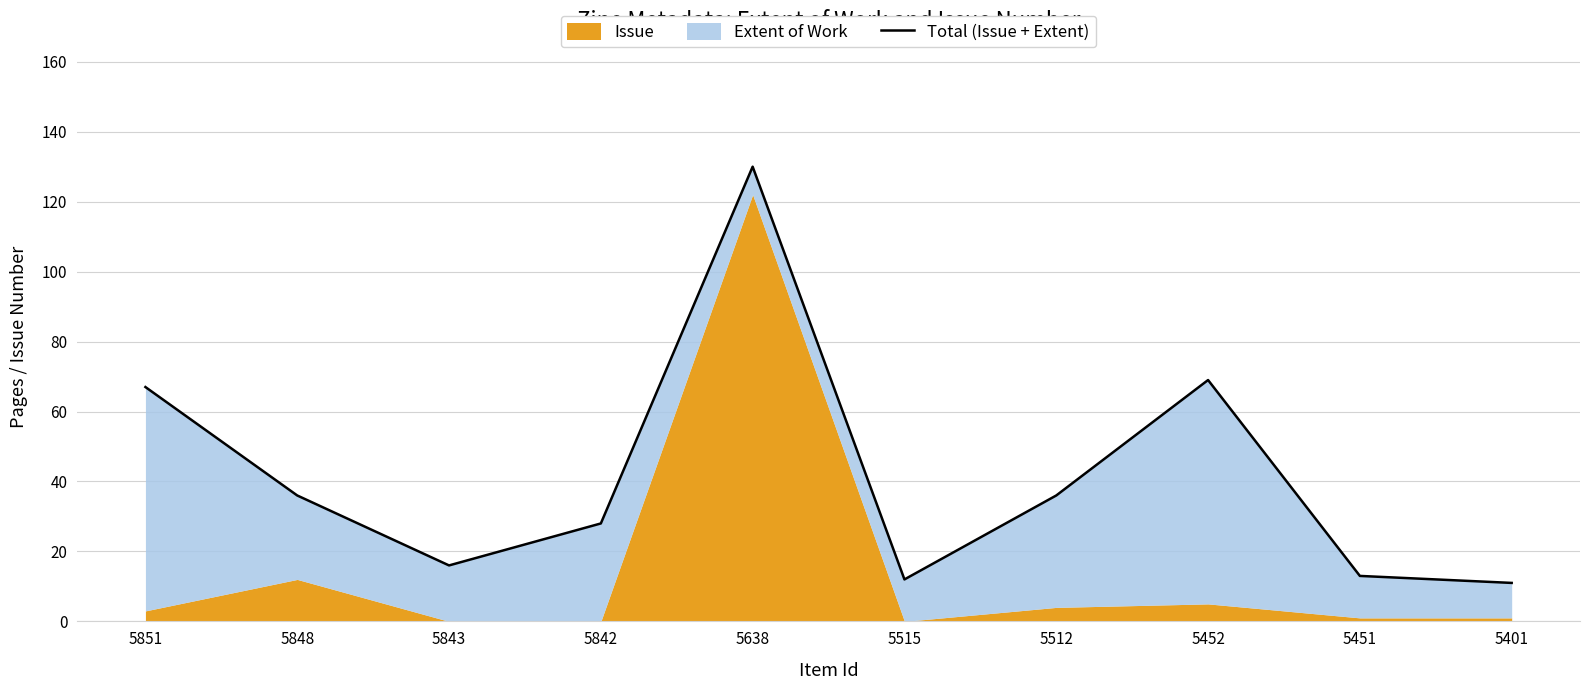

Which has a higher value, 5842 or 5848?

5848